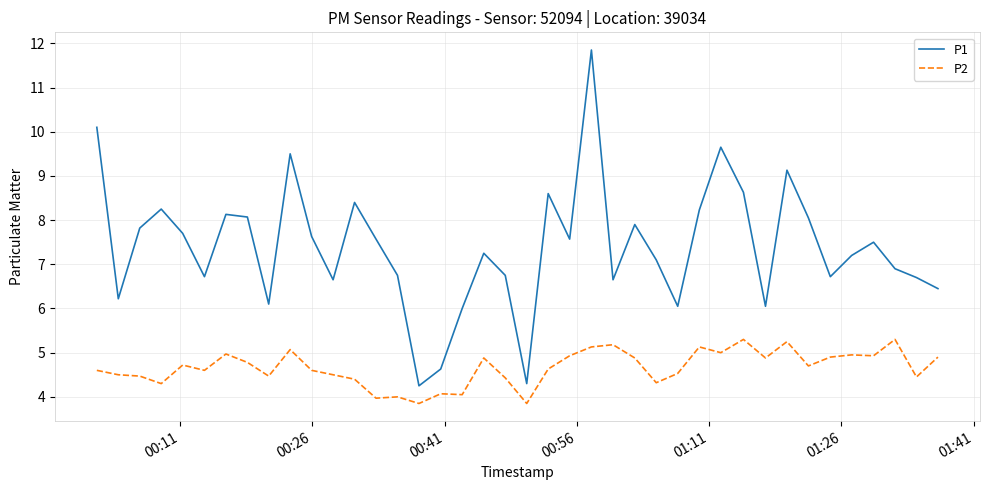

What is the minimum value shown in the chart?

3.9